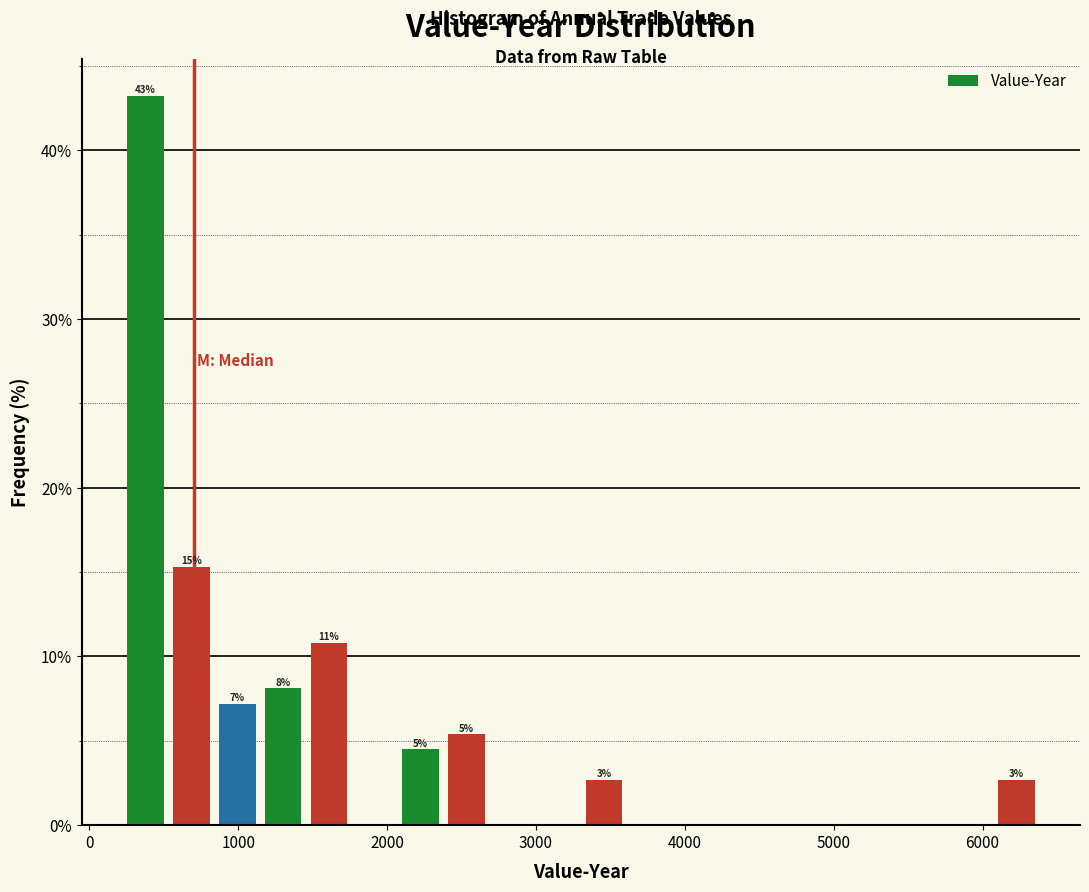

Around what value on the x-axis is the tallest bar? Give the approximate position of its centre, as read against the axis.

400